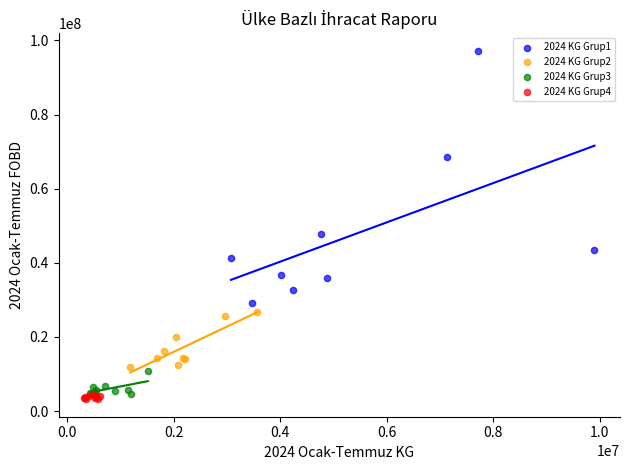

Which series has the largest Y range (max minus min)?

2024 KG Grup1